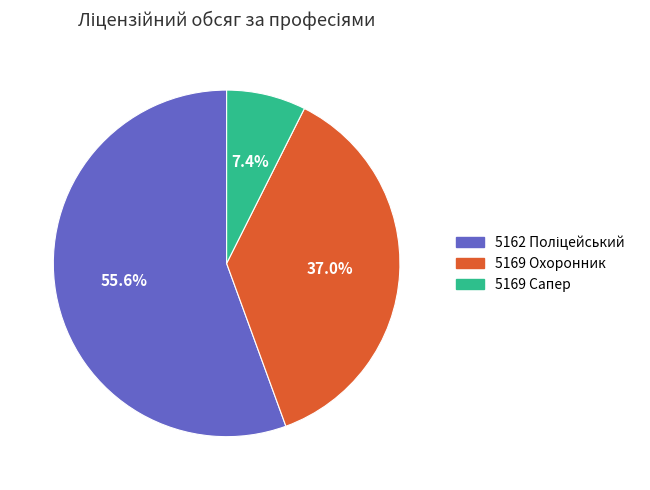

Is there any slice that represents more than half of the pie?

Yes